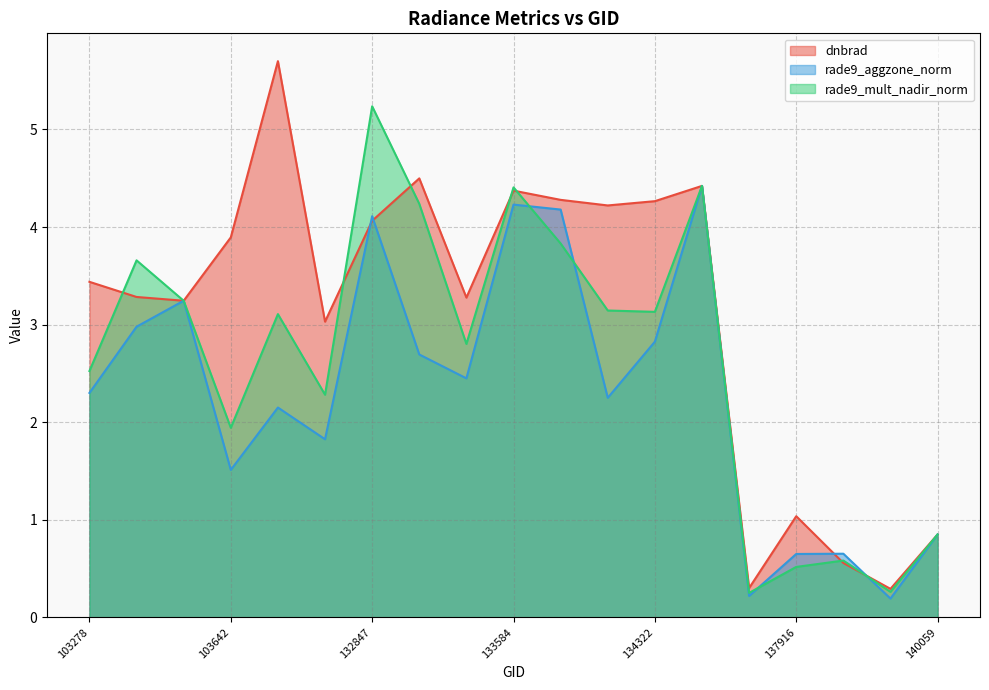

At which category does rade9_mult_nadir_norm reach its first local peak?

103396